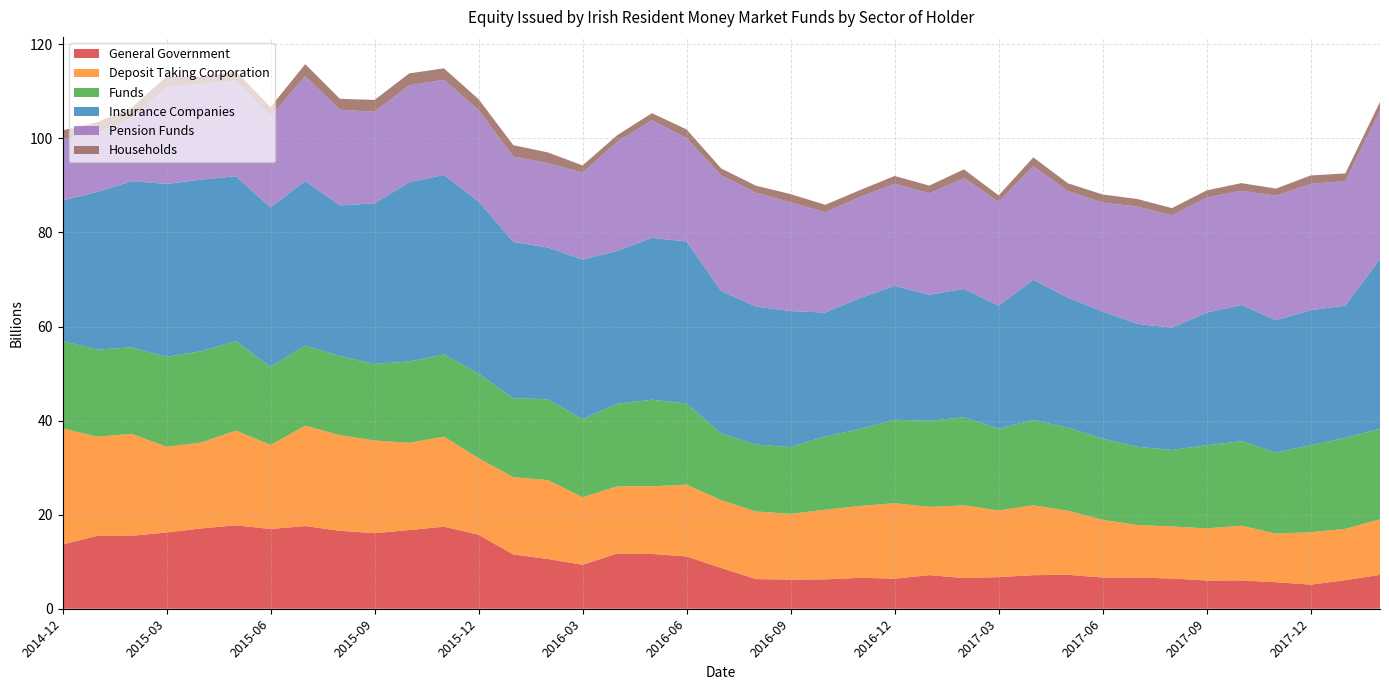

Reading right to left, list all the values displayed in this chart.

General Government: 7.2	6.1	5.1	5.6	6.0	6.0	6.4	6.6	6.6	7.2	7.1	6.7	6.5	7.1	6.4	6.6	6.2	6.2	6.3	8.7	11.1	11.6	11.7	9.3	10.6	11.5	15.7	17.4	16.7	16.1	16.6	17.6	17.0	17.7	17.1	16.2	15.5	15.5	13.7
Deposit Taking Corporation: 11.8	10.9	11.1	10.3	11.6	11.1	11.1	11.2	12.3	13.6	14.9	14.2	15.5	14.5	16.0	15.3	14.8	14.0	14.4	14.4	15.3	14.4	14.3	14.4	16.8	16.4	16.3	19.1	18.5	19.7	20.3	21.3	17.9	20.1	18.3	18.2	21.7	21.1	24.7
Funds: 19.2	19.3	18.5	17.3	18.0	17.7	16.3	16.6	17.2	17.7	18.1	17.4	18.7	18.3	17.8	16.3	15.6	14.2	14.2	14.2	17.3	18.4	17.6	16.6	17.2	16.8	18.0	17.5	17.3	16.3	16.8	17.1	16.6	19.0	19.4	19.1	18.4	18.5	18.6
Insurance Companies: 36.2	28.1	28.7	28.1	29.0	28.2	26.0	26.1	27.1	27.6	29.8	26.2	27.3	26.8	28.4	27.8	26.3	28.9	29.4	30.3	34.4	34.4	32.5	33.9	32.3	33.2	36.6	38.2	38.1	34.1	32.0	35.0	33.9	35.0	36.5	36.8	35.3	33.5	29.9
Pension Funds: 31.5	26.5	26.9	26.5	24.3	24.5	23.9	24.9	23.2	22.7	24.1	22.1	23.6	21.6	21.7	21.5	21.3	23.1	24.2	24.6	22.0	25.0	23.2	18.5	17.9	18.2	19.4	20.2	20.6	19.5	20.3	22.2	19.4	20.4	20.3	20.6	13.4	12.6	13.0
Households: 1.9	1.6	1.8	1.5	1.6	1.5	1.6	1.6	1.7	1.7	1.9	1.4	1.8	1.6	1.7	1.5	1.6	1.8	1.5	1.5	1.8	1.5	1.4	1.5	2.3	2.4	2.3	2.4	2.5	2.5	2.3	2.6	2.0	1.9	1.5	2.2	2.3	2.2	2.0